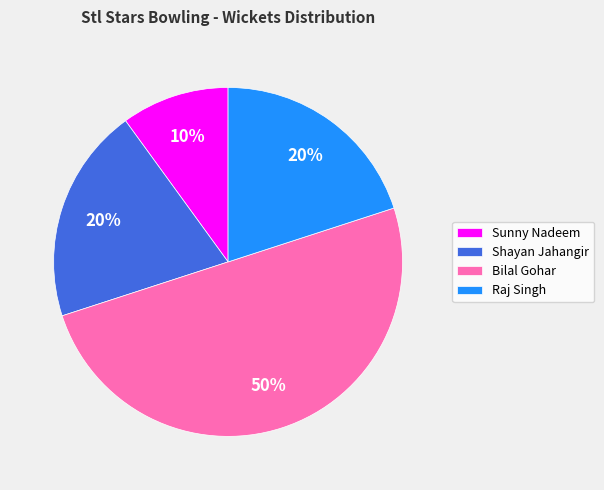

The Sunny Nadeem slice represents 24% of the pie. True or false?

False